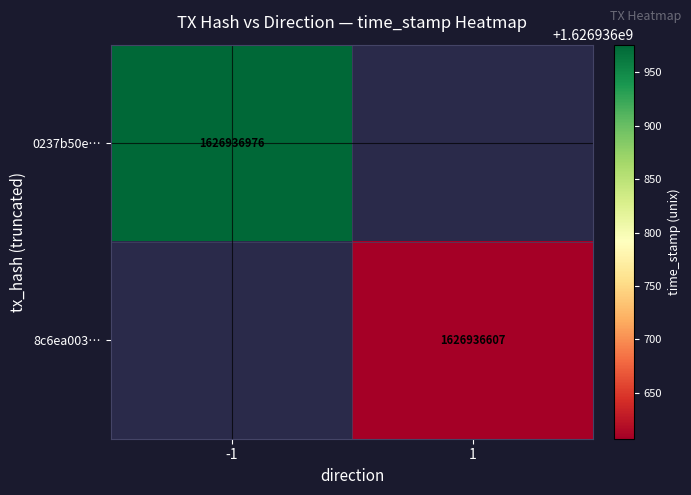

The 0237b50eab54b891b69dccc6e355b9c8095b4ca series shows 1118348379 at time_stamp. True or false?

False